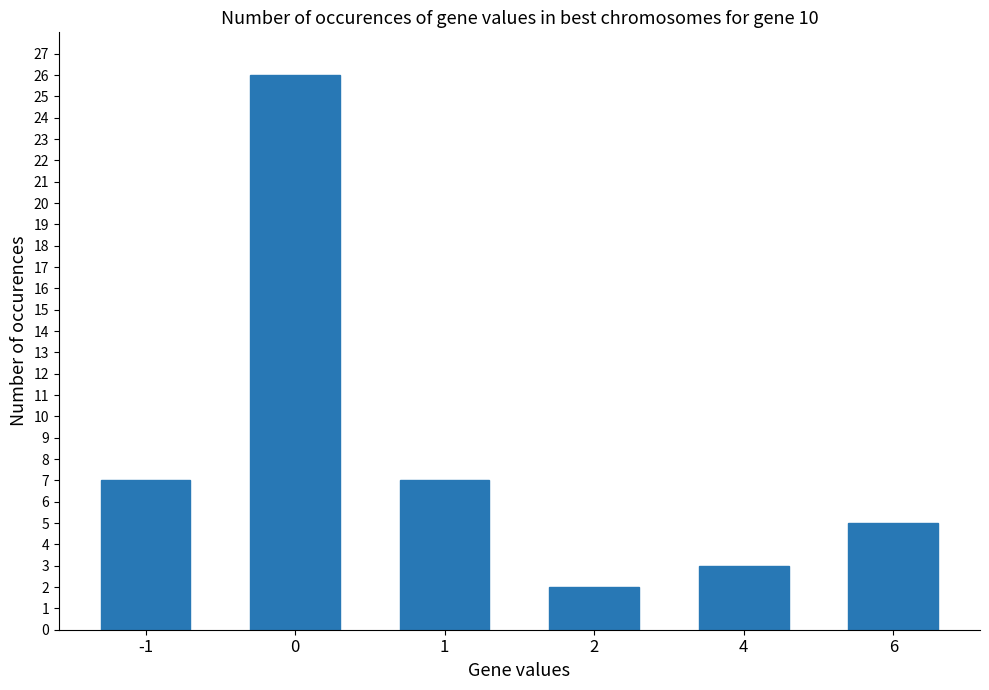

Reading left to right, list all the values displayed in this chart.

-1=7	0=26	1=7	2=2	4=3	6=5